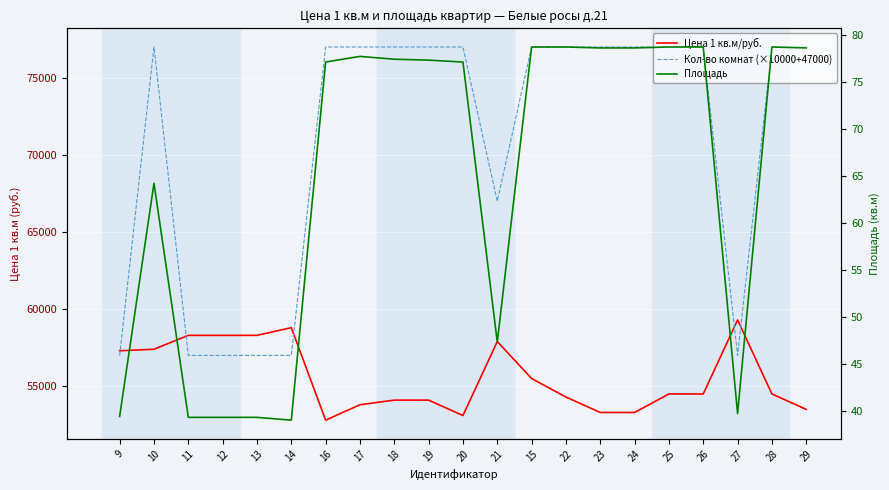

The value of Площадь at 15 is 28.7. True or false?

False